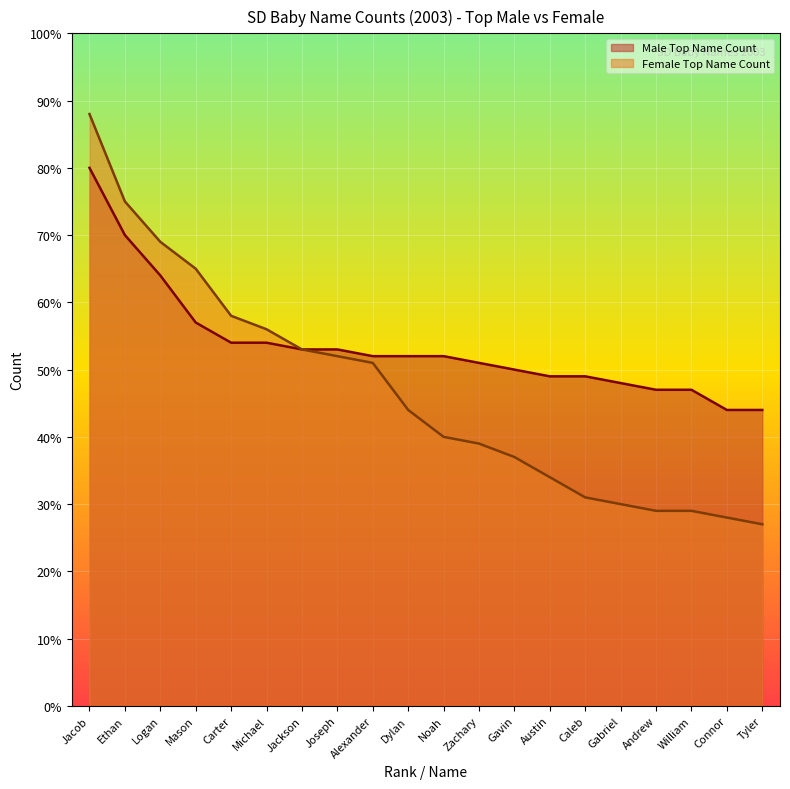

What is the total value across all series at Jacob?

168